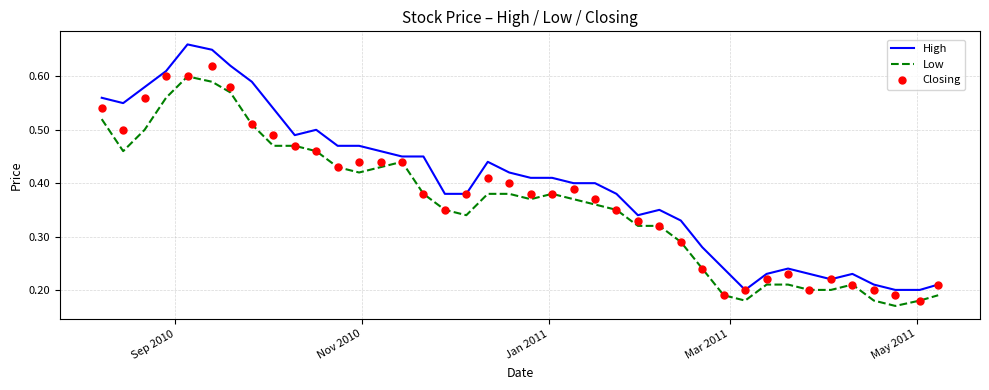

Is the value of Closing at 36 greater than the value of Low at Sep 2010?

No